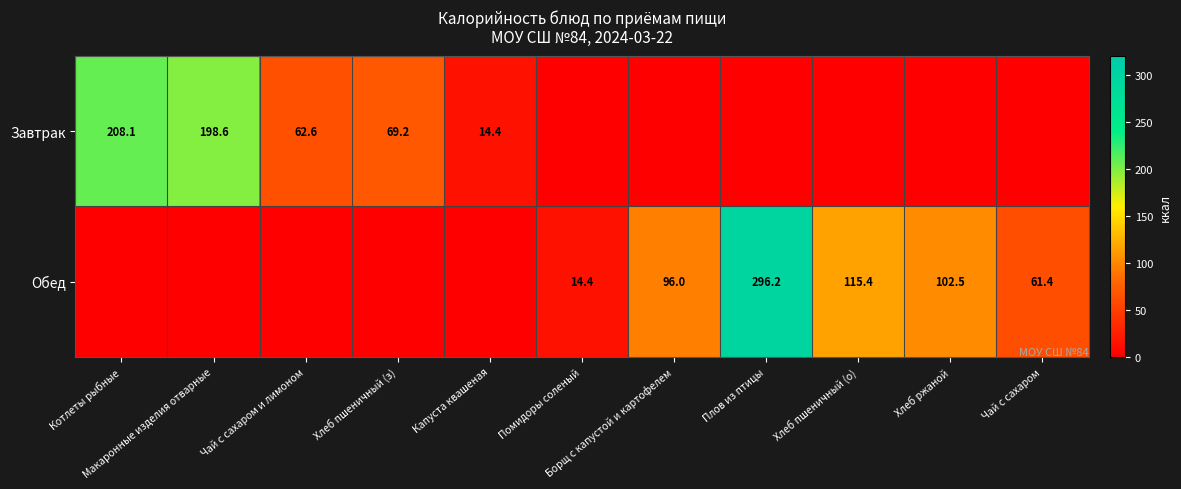

At which label does Завтрак reach its minimum?

Помидоры соленый